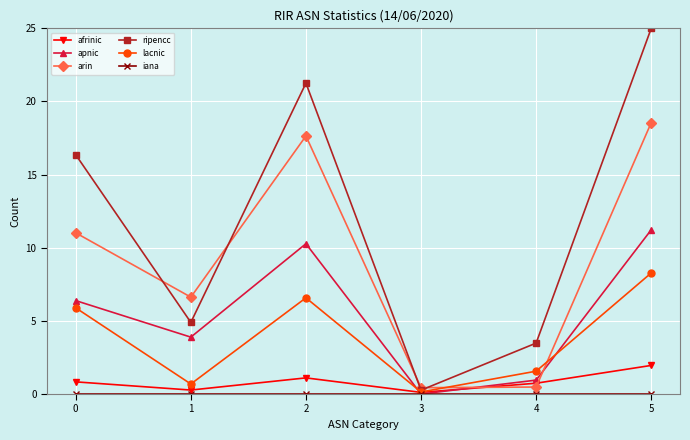

Which category has the highest value across all series?

5